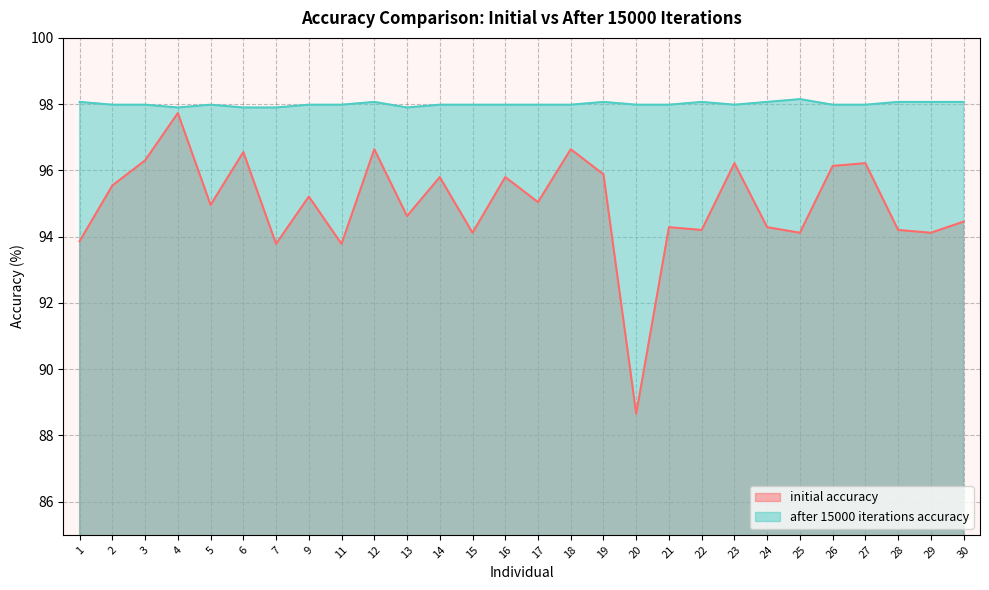

Rank the series by their maximum value, from lowest to highest.

initial accuracy, after 15000 iterations accuracy